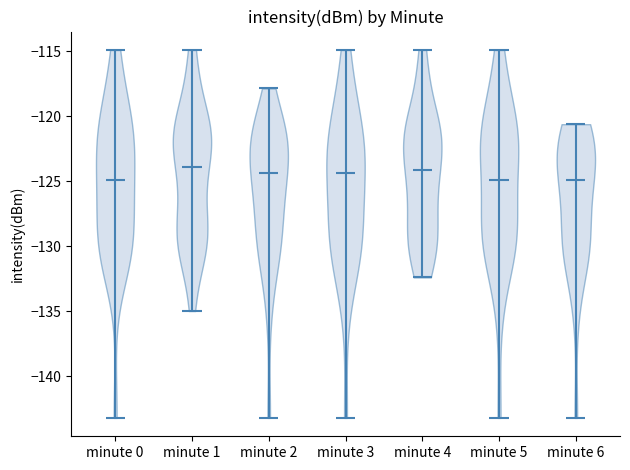

What is the highest point the violin for minute 0 reaches on the y-axis? The values are not printed on the chart, so give them approximately, as read against the axis.

-115.0